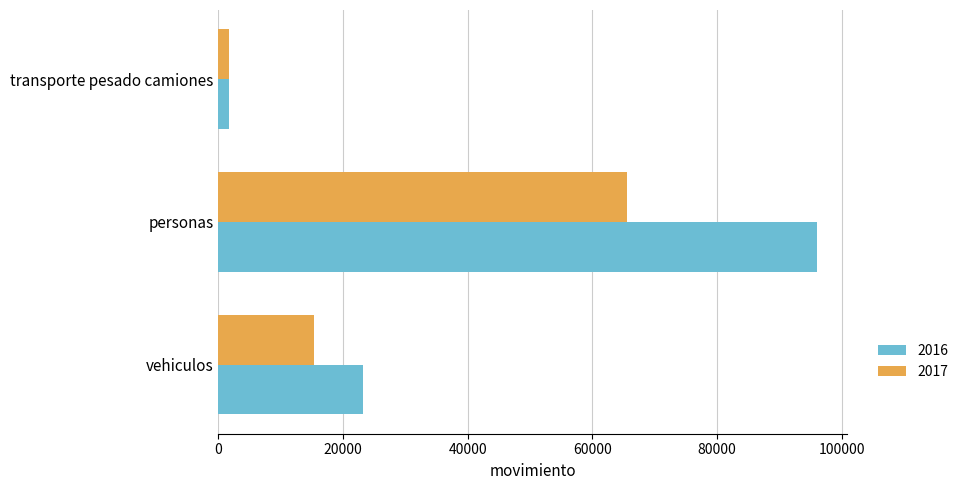

What are all the series names shown in the legend?

2016, 2017